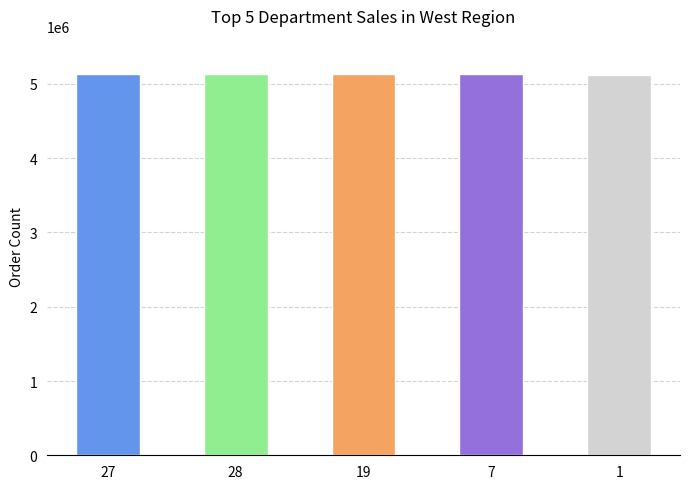

The value at 1 is 5114973. True or false?

True